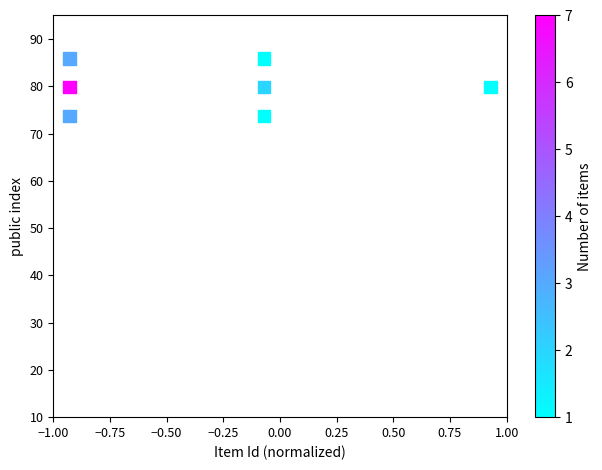

What is the range of X values (max minus min)?

1.9